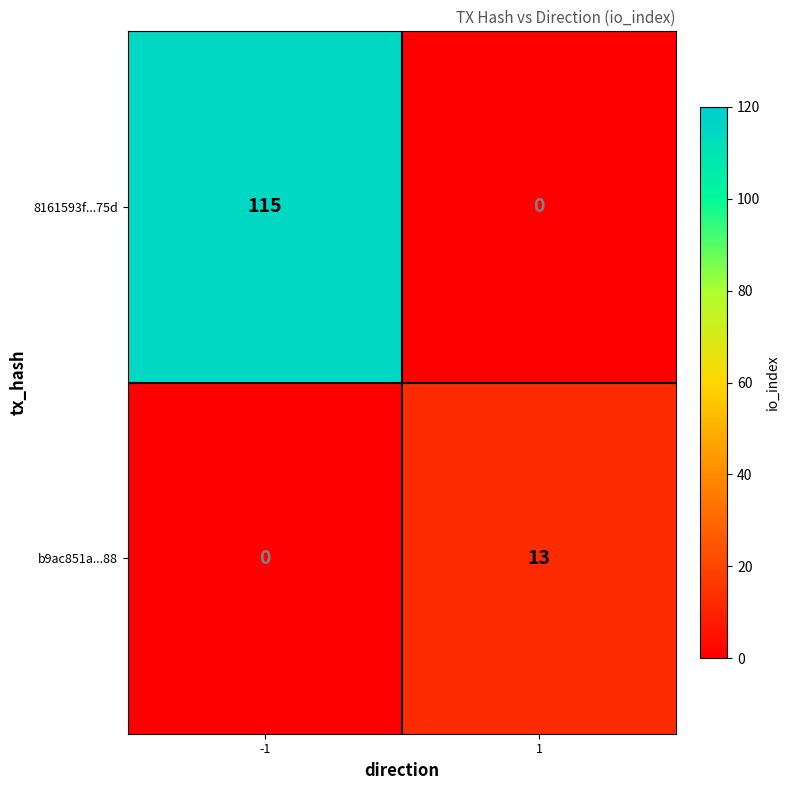

Reading left to right, transcribe all the data shown in this chart.

8161593f...75d: -1=115	1=0
b9ac851a...88: -1=0	1=13